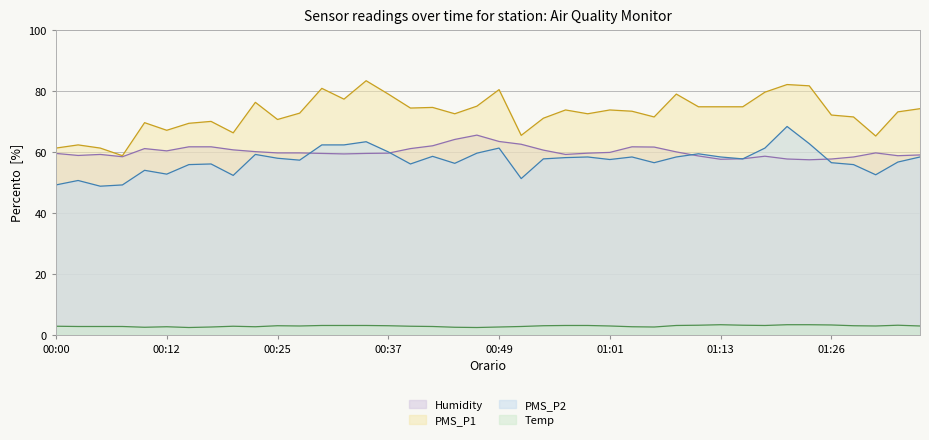

Reading left to right, transcribe all the data shown in this chart.

PMS_P1: 61.3	62.3	61.3	58.8	69.6	67.1	69.4	70.0	66.2	76.2	70.6	72.7	80.8	77.3	83.3	79.0	74.4	74.6	72.5	75.0	80.4	65.4	71.0	73.8	72.5	73.8	73.3	71.5	79.0	74.8	74.8	74.8	79.6	82.1	81.7	72.1	71.5	65.2	73.1	74.2
PMS_P2: 49.2	50.6	48.8	49.2	54.0	52.7	55.8	56.0	52.3	59.2	57.9	57.3	62.3	62.3	63.3	60.0	56.0	58.5	56.2	59.6	61.3	51.2	57.7	58.1	58.3	57.5	58.3	56.5	58.3	59.4	58.3	57.7	61.3	68.3	62.7	56.5	55.8	52.5	56.7	58.3
Temp: 2.8	2.8	2.8	2.8	2.5	2.7	2.4	2.6	2.8	2.7	3.0	2.9	3.1	3.1	3.1	3.0	2.8	2.8	2.5	2.4	2.6	2.8	3.0	3.1	3.1	2.9	2.7	2.6	3.1	3.2	3.3	3.2	3.1	3.3	3.3	3.2	3.0	2.9	3.2	2.9
Humidity: 59.5	58.8	59.2	58.4	61.1	60.3	61.7	61.7	60.7	60.1	59.7	59.7	59.5	59.3	59.5	59.6	61.1	62.0	64.1	65.5	63.4	62.5	60.6	59.2	59.6	59.8	61.7	61.6	60.0	58.7	57.6	57.8	58.6	57.7	57.4	57.7	58.3	59.7	58.8	59.0